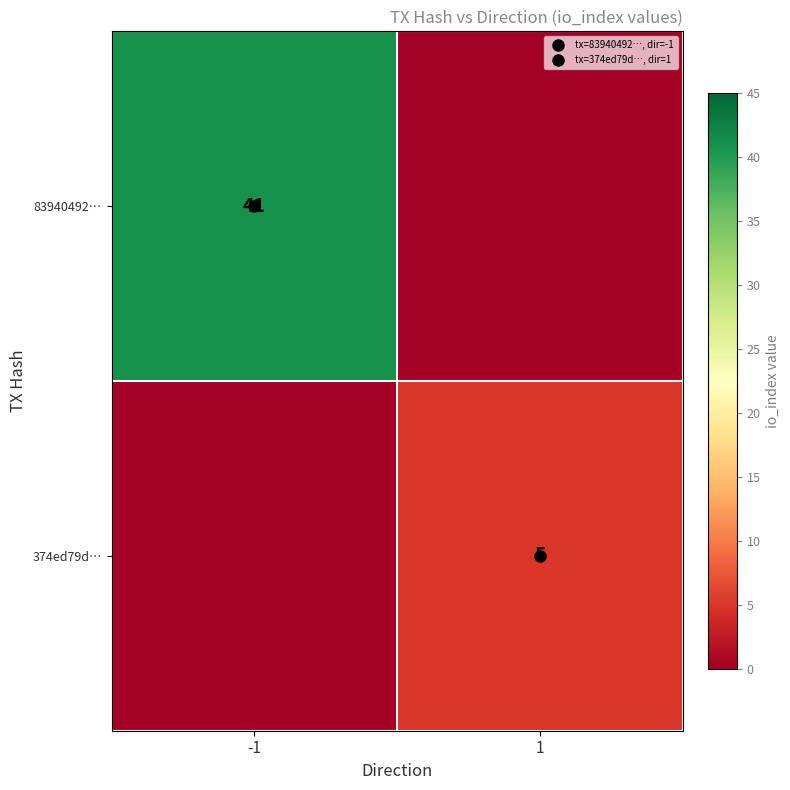

At -1, list the series in order from smallest to largest.

374ed79d…, 83940492…